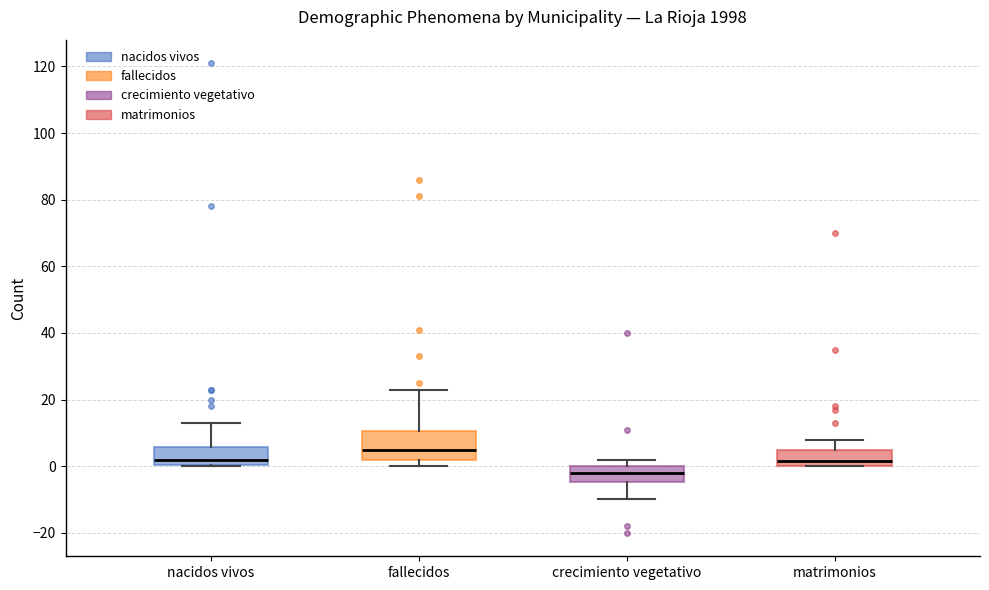

Which box's median line is the lowest?

crecimiento vegetativo